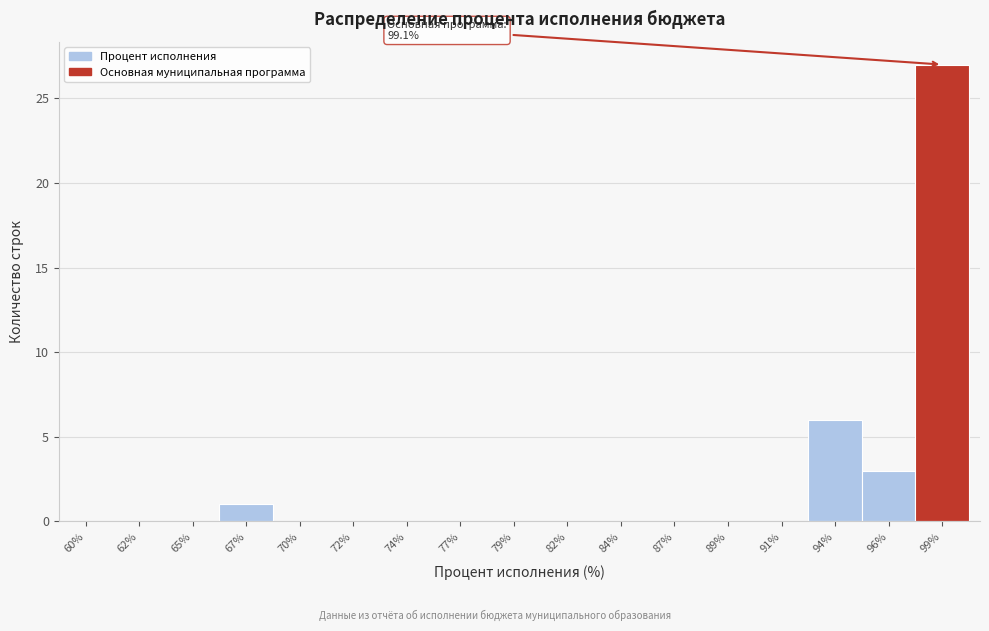

Reading right to left, extract all data points from this chart.

99%=27	96%=3	94%=6	91%=0	89%=0	87%=0	84%=0	82%=0	79%=0	77%=0	74%=0	72%=0	70%=0	67%=1	65%=0	62%=0	60%=0